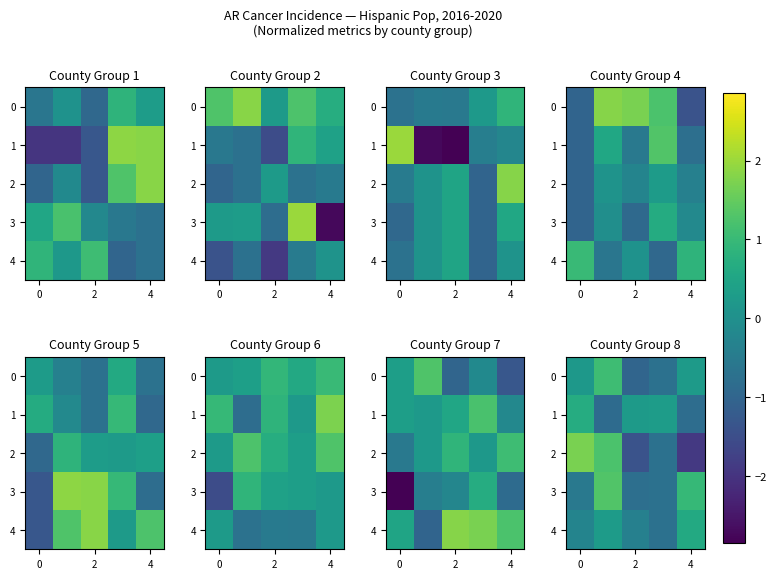

What is the minimum value for 0?

-1.0